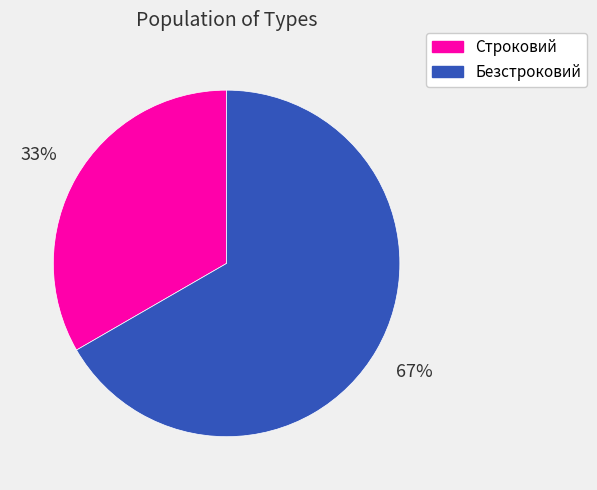

Which slice is the largest?

Безстроковий